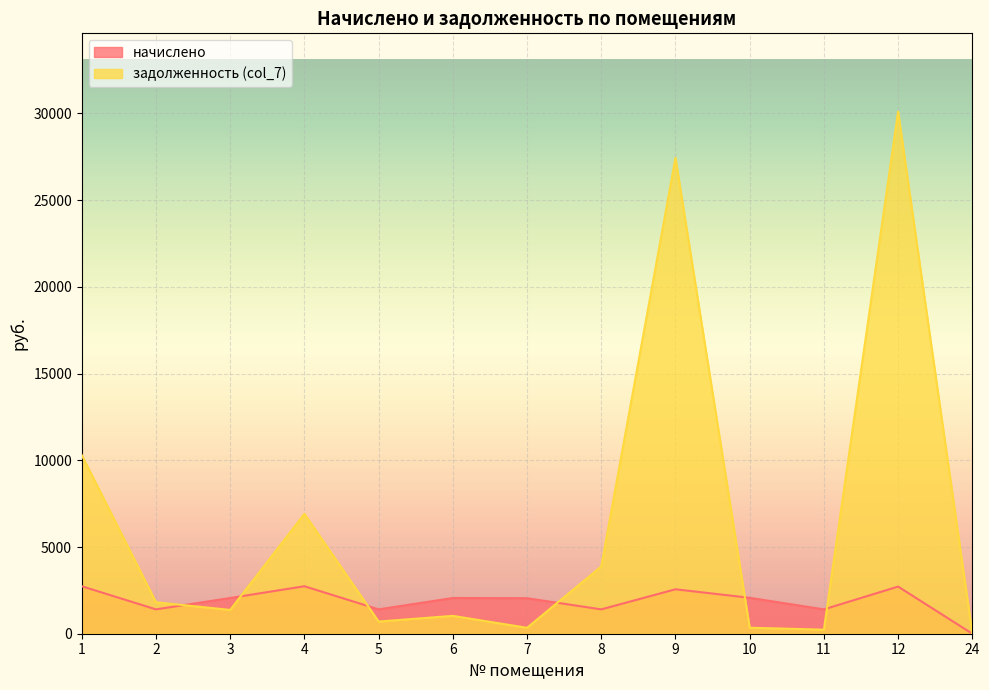

Reading right to left, what are all the values shown in this chart?

начислено: 0.0	2718.3	1404.0	2070.9	2562.3	1404.0	2047.5	2059.2	1404.0	2737.8	2059.2	1404.0	2737.8
задолженность (col_7): 0.0	30102.1	234.0	345.3	27439.5	3878.6	341.8	1029.6	702.0	6912.2	1372.7	1812.2	10300.4